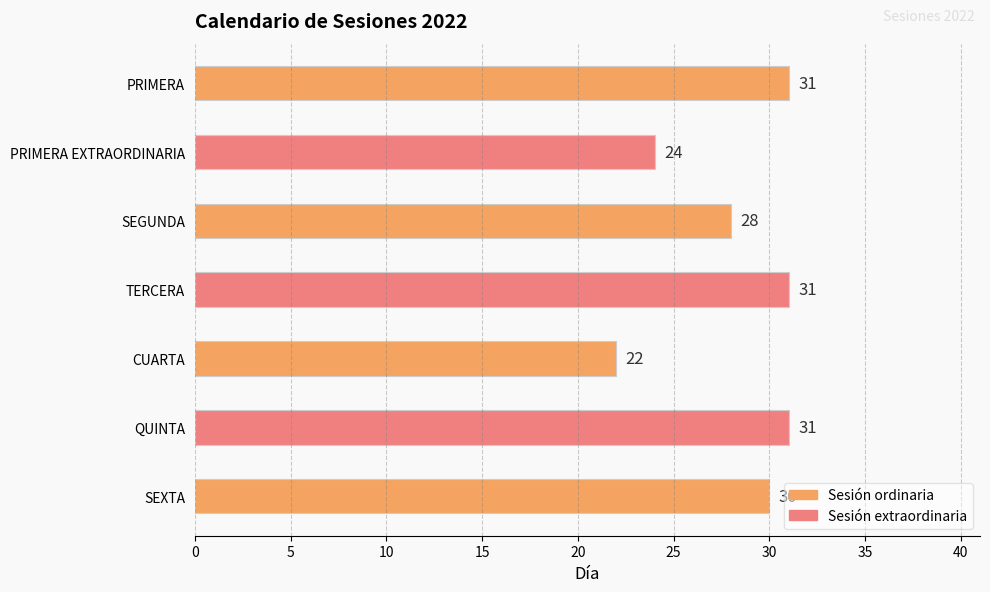

What is the sum of all values?

197